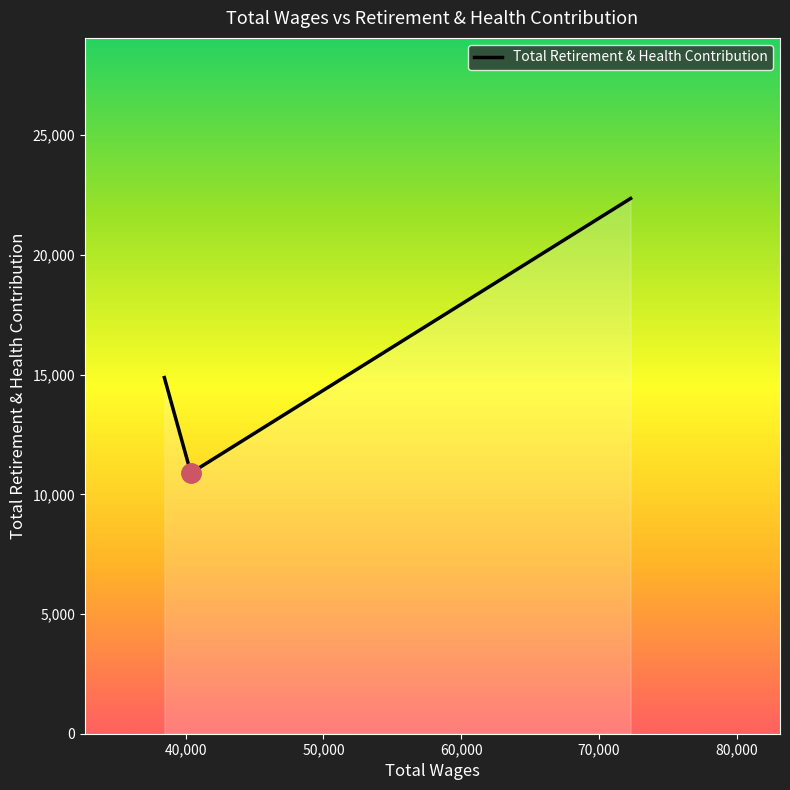

What is the minimum value shown in the chart?

10891.4